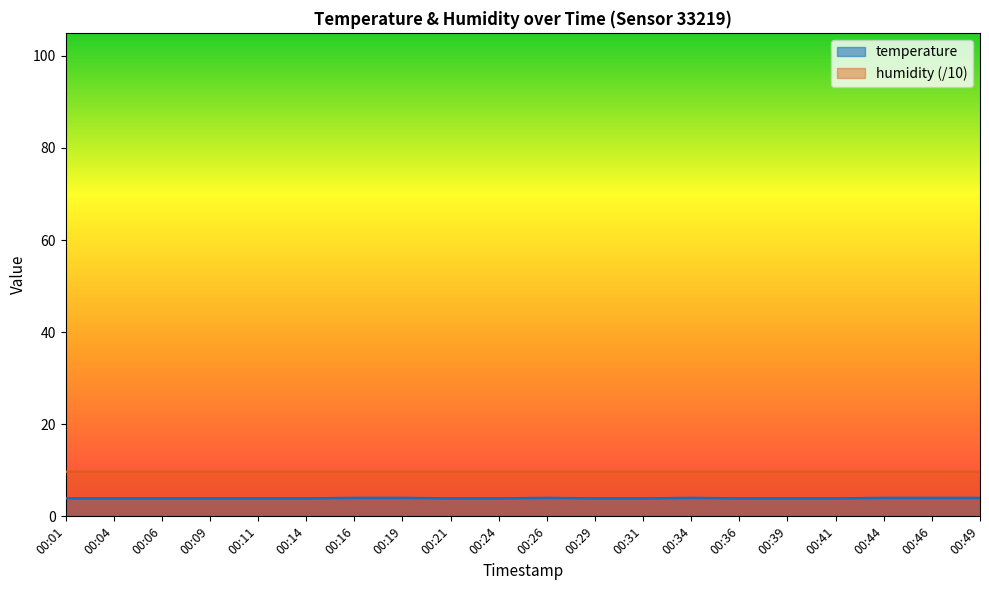

At how many categories does at least one series exceed 7?

20